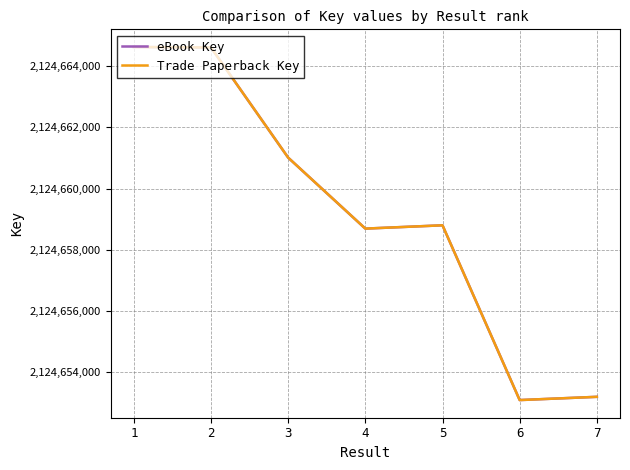

What is the sum of the eBook Key values at 3 and 5?

4249319812